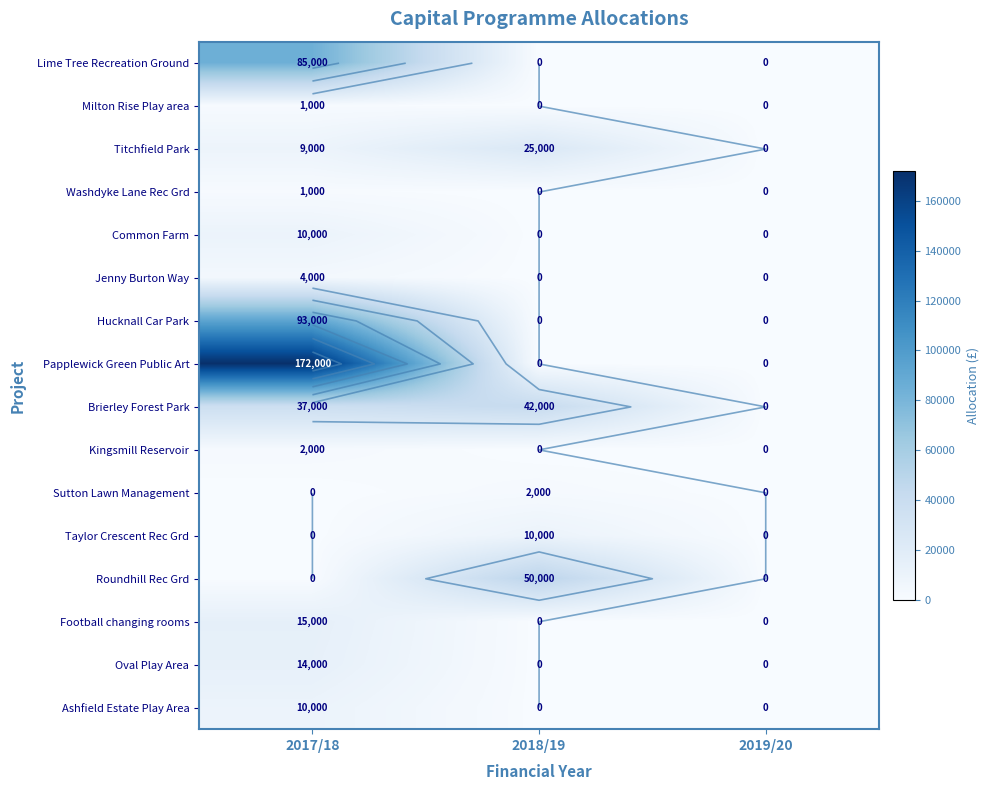

At 2019/20, list the series in order from largest to smallest.

Lime Tree Recreation Ground, Milton Rise Play area, Titchfield Park, Washdyke Lane Rec Grd, Common Farm, Jenny Burton Way, Hucknall Car Park, Papplewick Green Public Art, Brierley Forest Park, Kingsmill Reservoir, Sutton Lawn Management, Taylor Crescent Rec Grd, Roundhill Rec Grd, Football changing rooms, Oval Play Area, Ashfield Estate Play Area